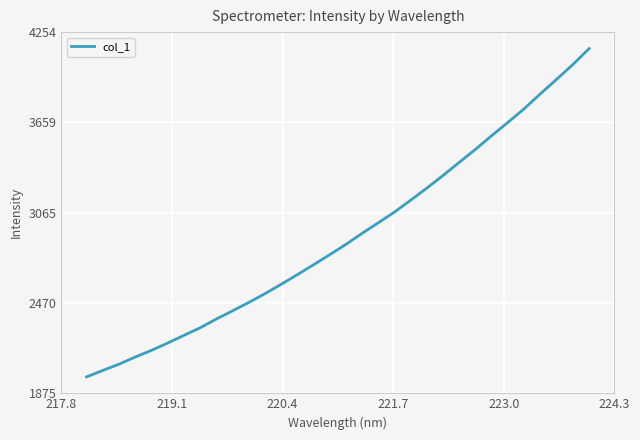

What is the maximum value shown in the chart?

4146.1